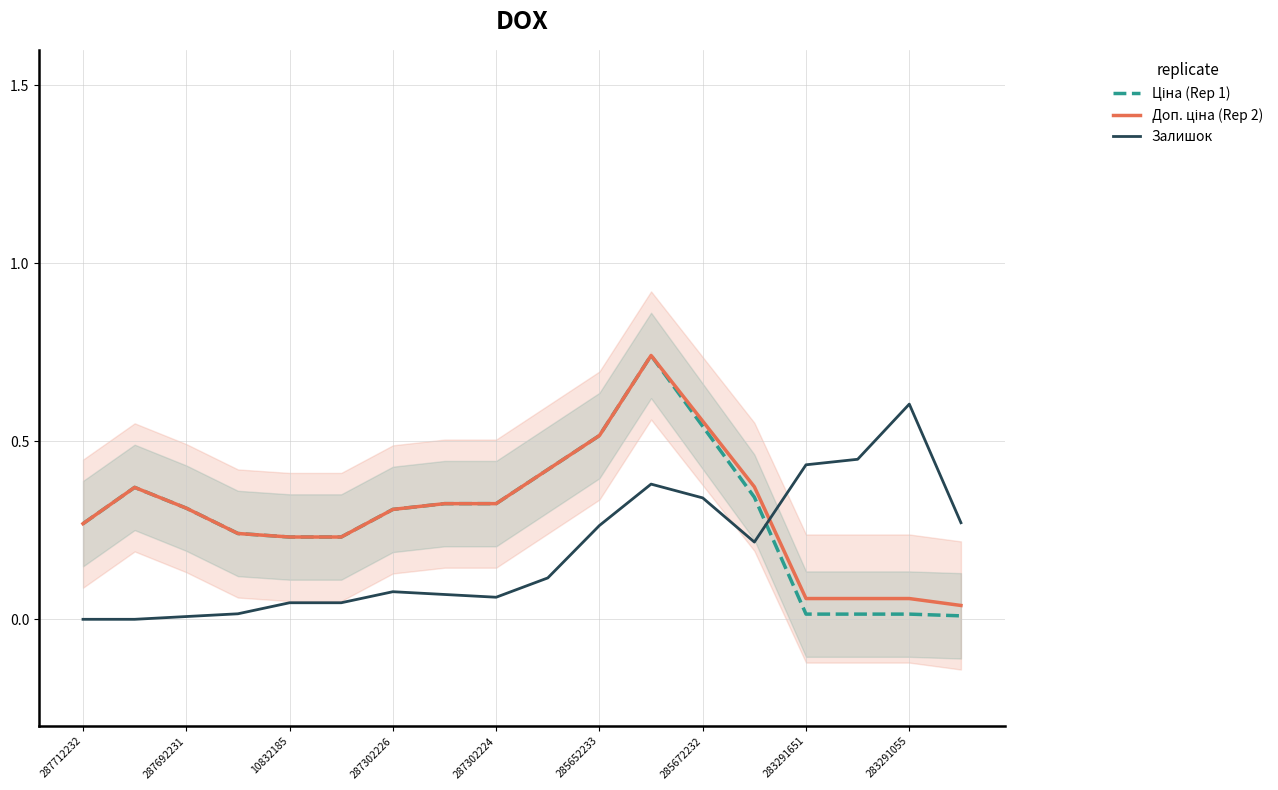

How many lines are shown in the chart?

3